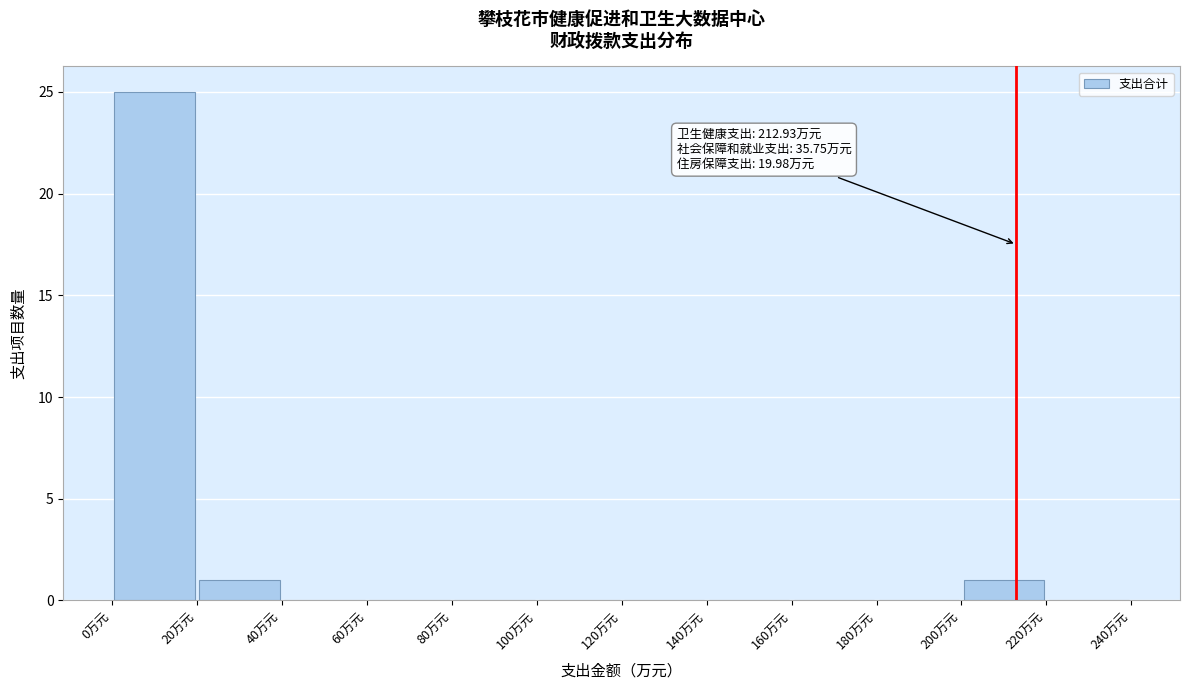

Which range on the x-axis has the tallest bar?

0 to 20